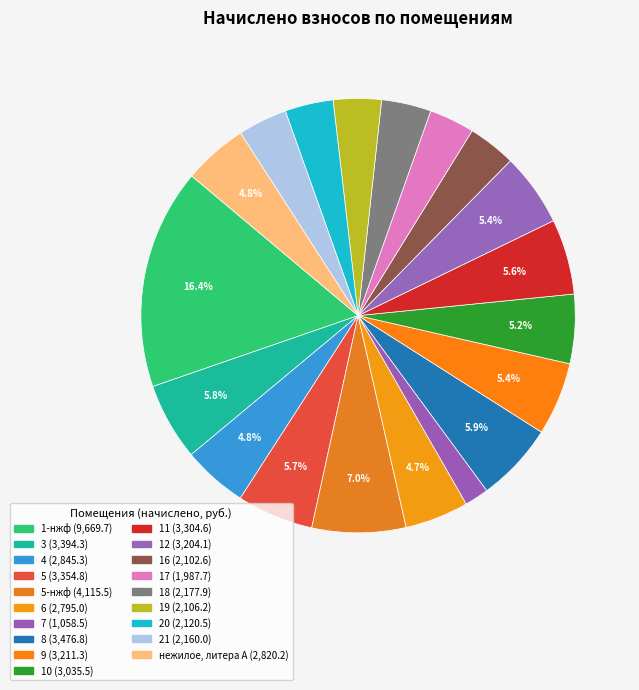

Which slice is the smallest?

7